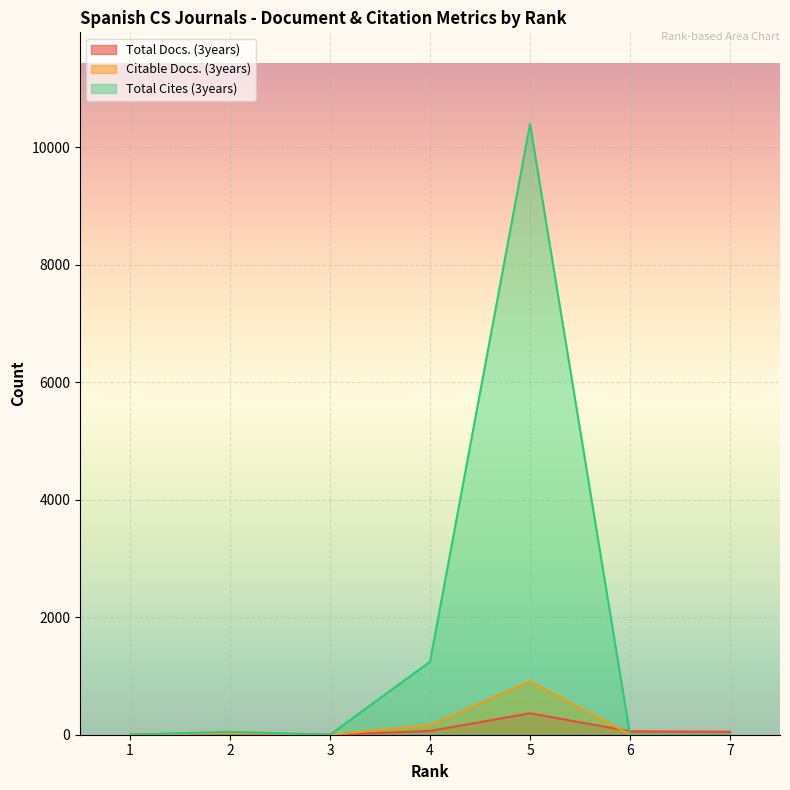

Reading right to left, extract all data points from this chart.

Total Docs. (3years): 7=51	6=59	5=365	4=64	3=0	2=28	1=0
Citable Docs. (3years): 7=1	6=5	5=911	4=160	3=0	2=28	1=0
Total Cites (3years): 7=0	6=0	5=10393	4=1242	3=0	2=50	1=0